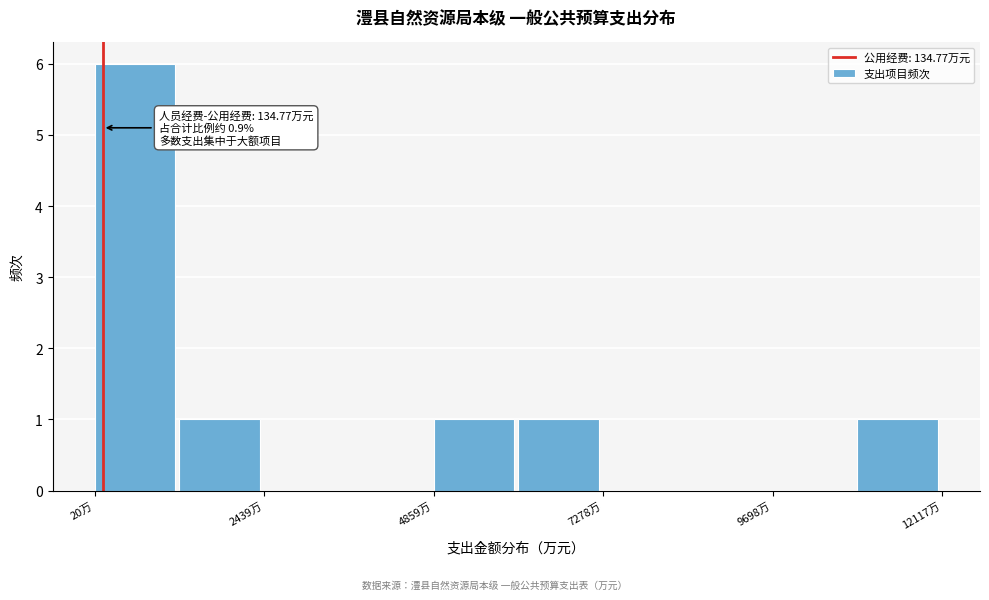

Around what value on the x-axis is the tallest bar? Give the approximate position of its centre, as read against the axis.

500